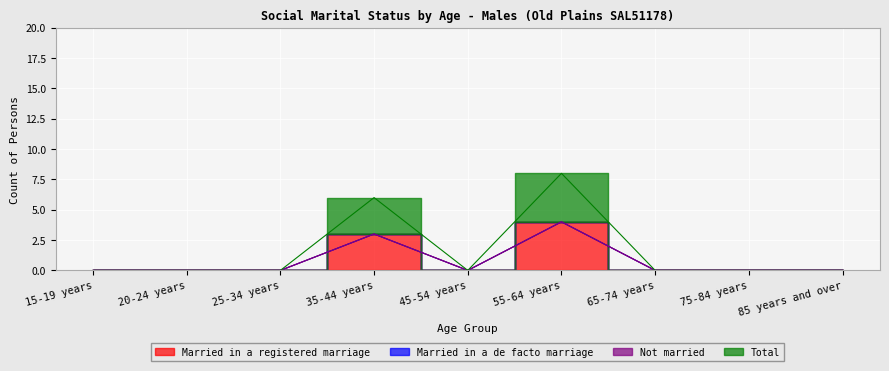

True or false: Married in a registered marriage and Total cross at least once.

False